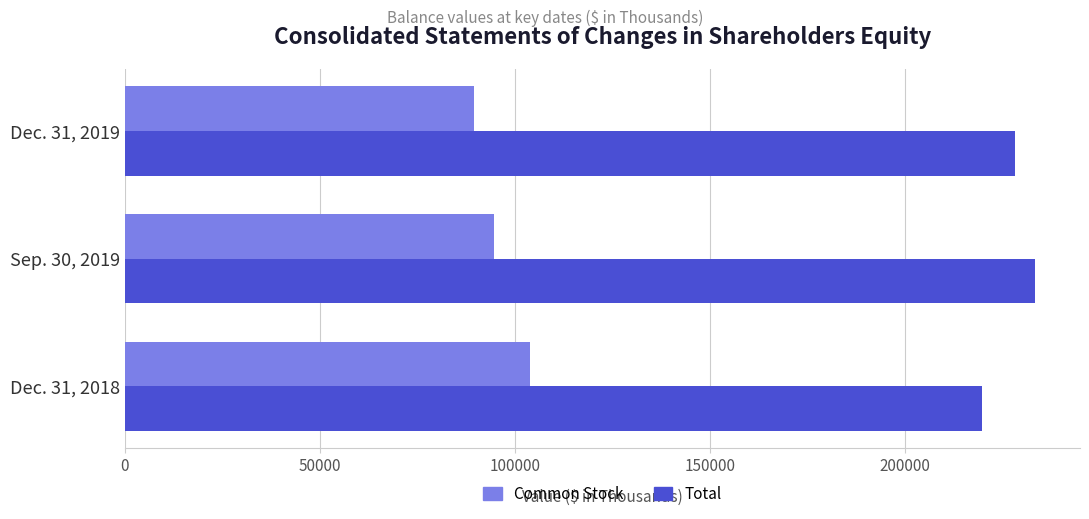

What is the average value of the Total series?

227016